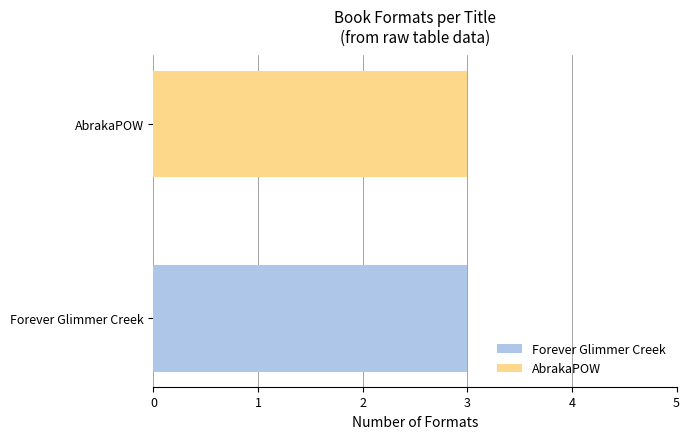

What is the label of the 1st bar from the right?

AbrakaPOW